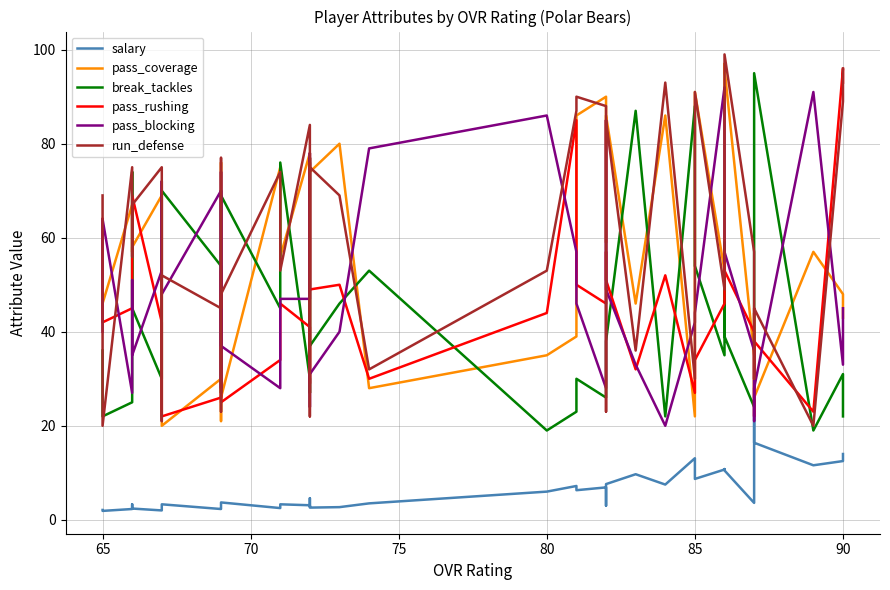

Which series has the largest range (max minus min)?

run_defense